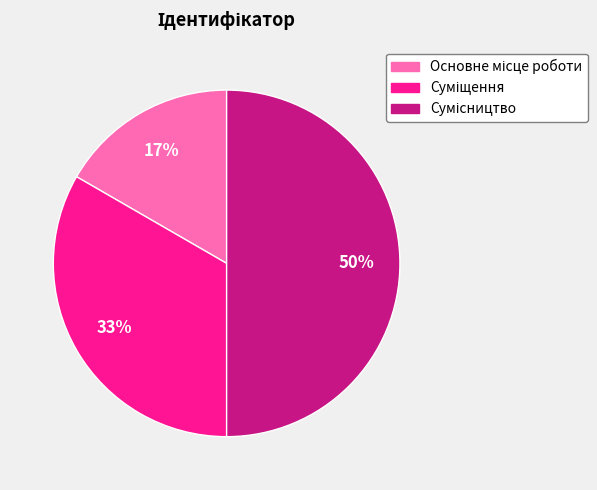

To the nearest percent, what is the difference between the largest and smallest slice percentages?

33%